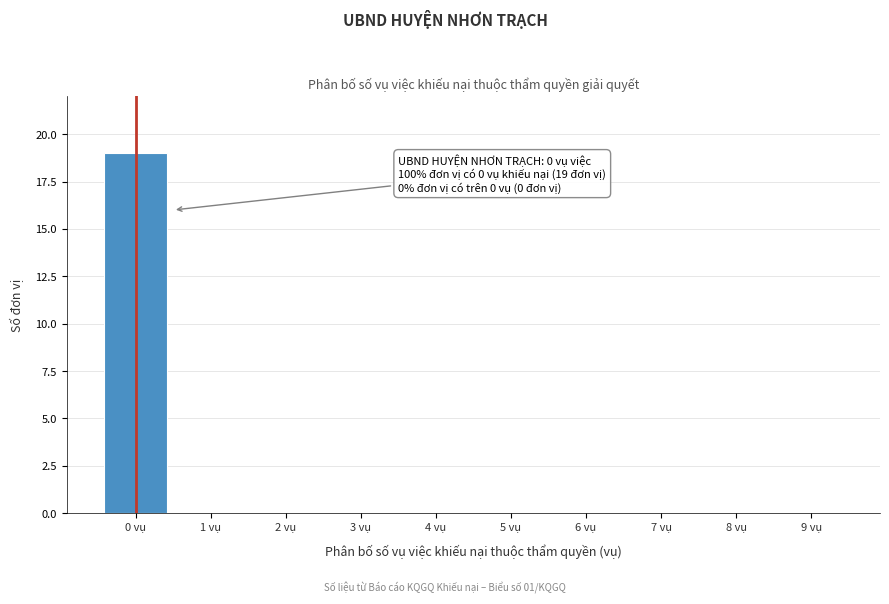

Reading left to right, transcribe all the data shown in this chart.

0 vụ=19	1 vụ=0	2 vụ=0	3 vụ=0	4 vụ=0	5 vụ=0	6 vụ=0	7 vụ=0	8 vụ=0	9 vụ=0